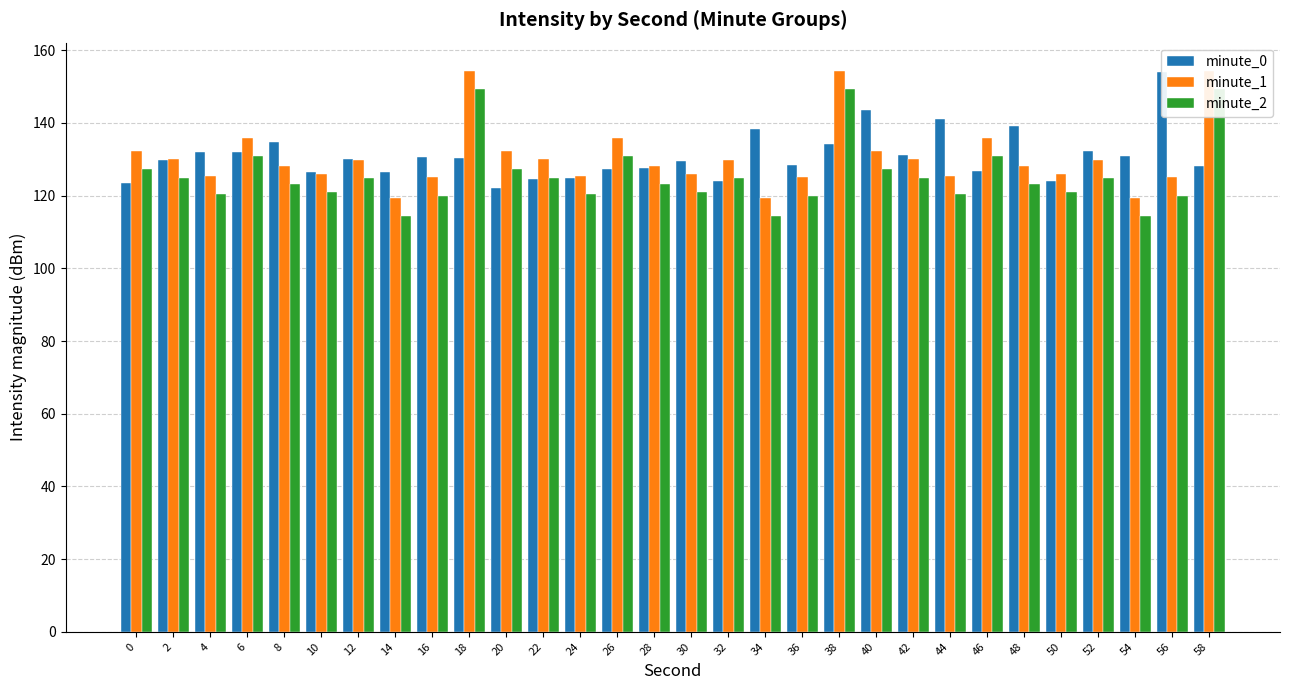

What is the difference between the maximum and minimum values in the minute_0 series?

32.0